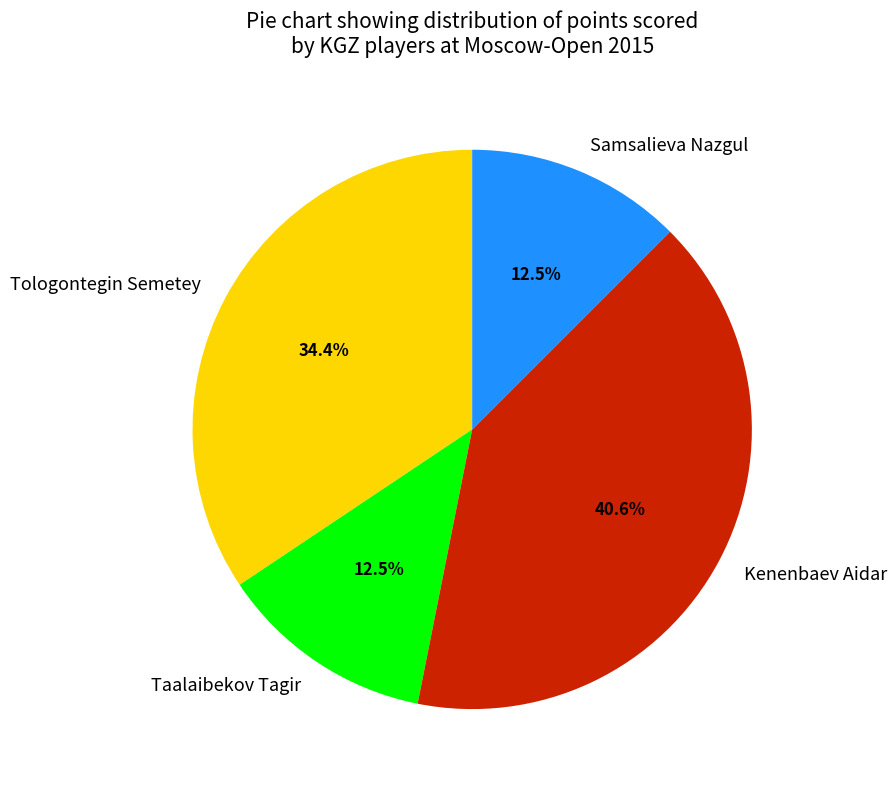

How much of the chart is everything except Tologontegin Semetey?

65.6%